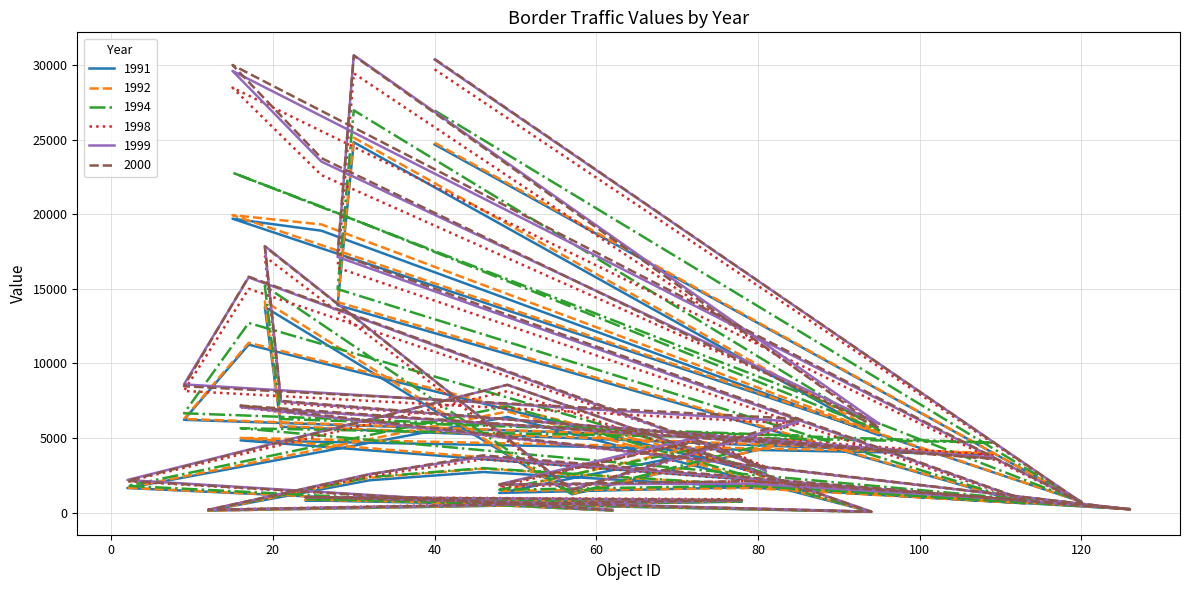

List the series in order of their peak value, highest first.

1999, 2000, 1998, 1994, 1992, 1991